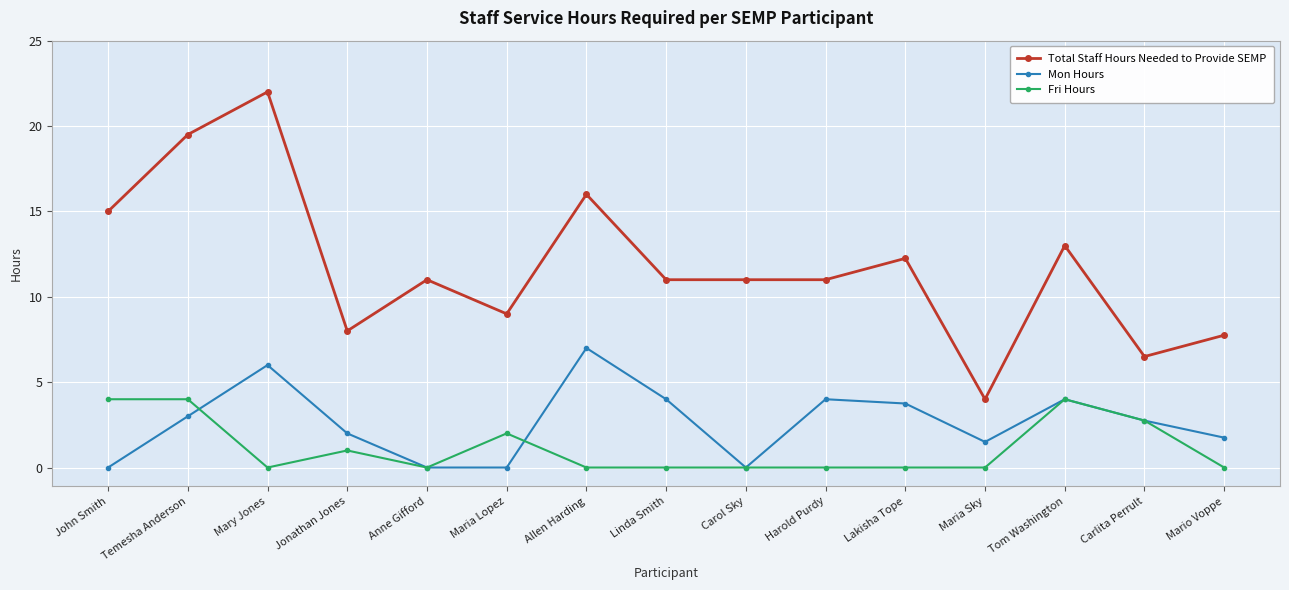

Which series has the widest spread of values?

Total Staff Hours Needed to Provide SEMP